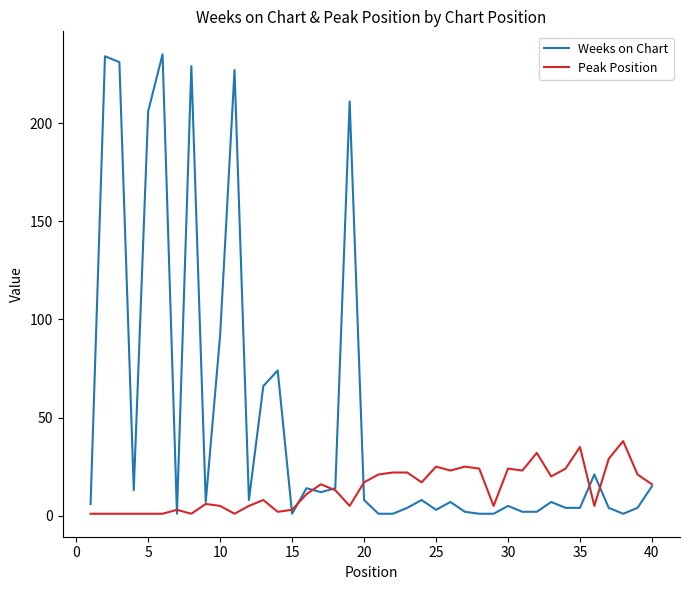

Which series has the widest spread of values?

Weeks on Chart